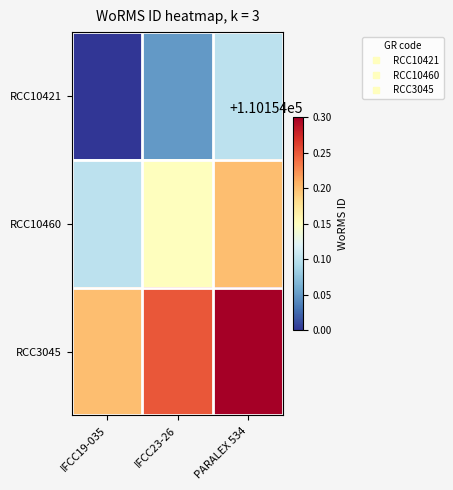

At which category is the sum across all series the highest?

PARALEX 534